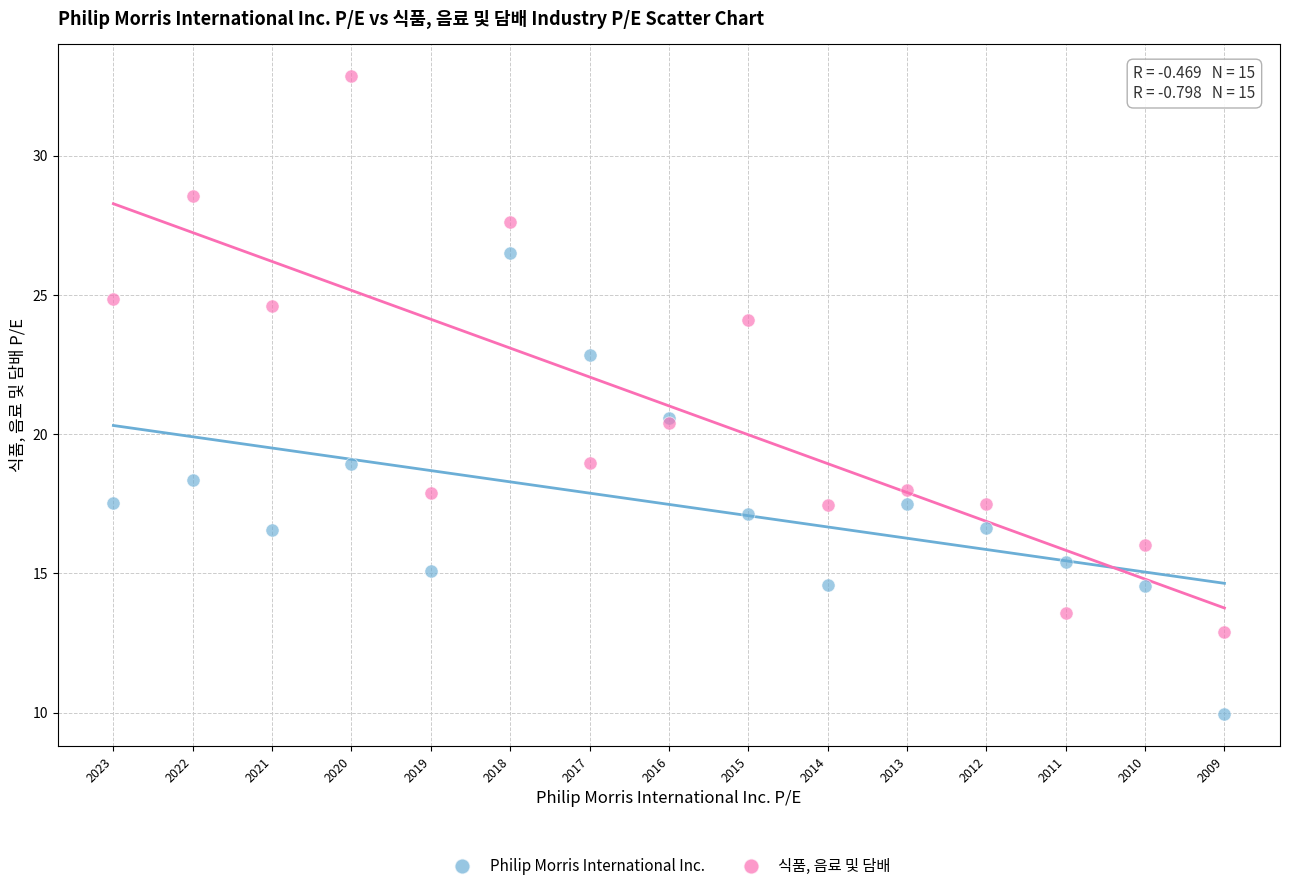

Which series has the largest Y range (max minus min)?

식품, 음료 및 담배